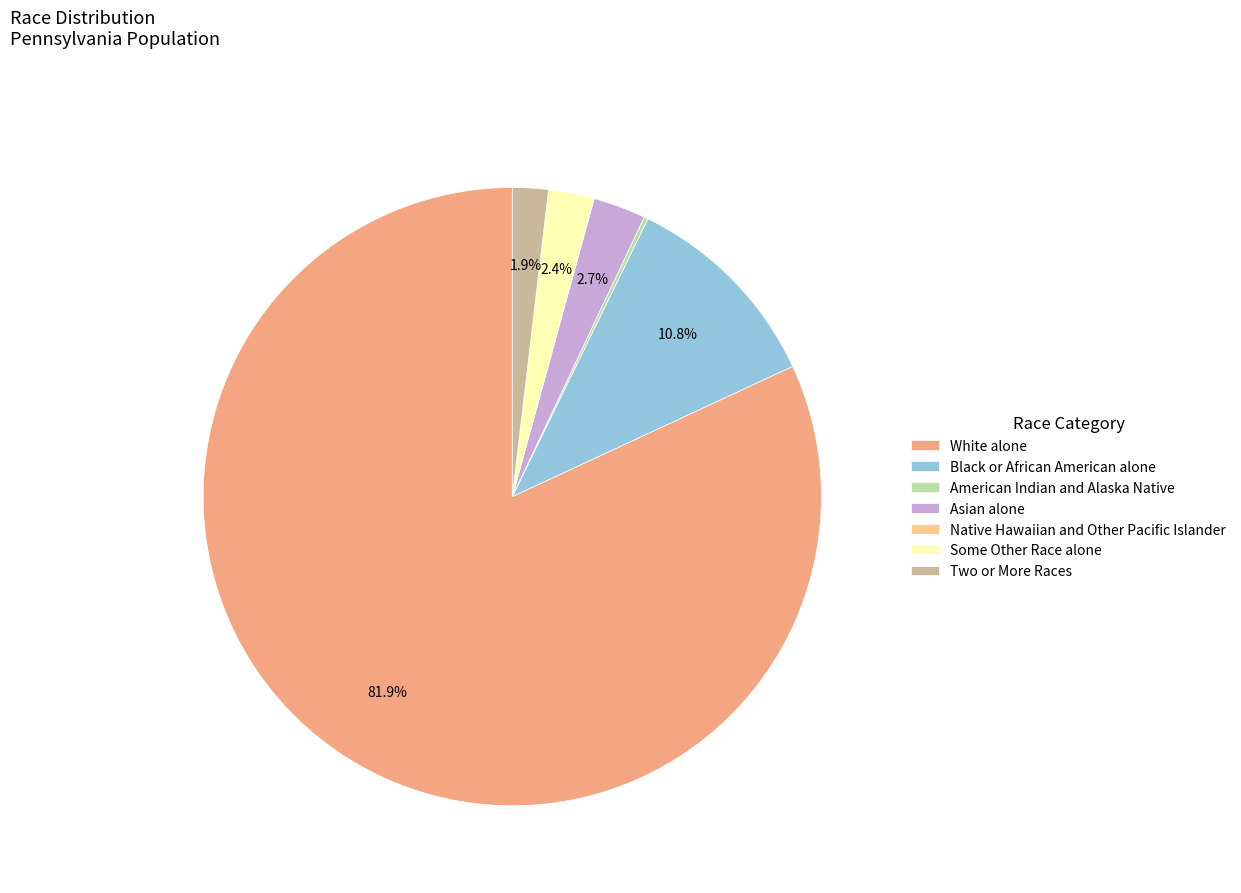

Does Two or More Races account for over 50% of the chart?

No